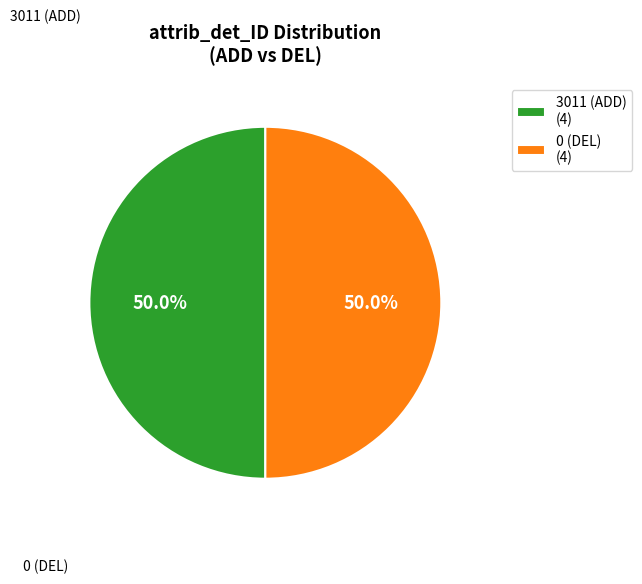

How many slices are in this pie chart?

2